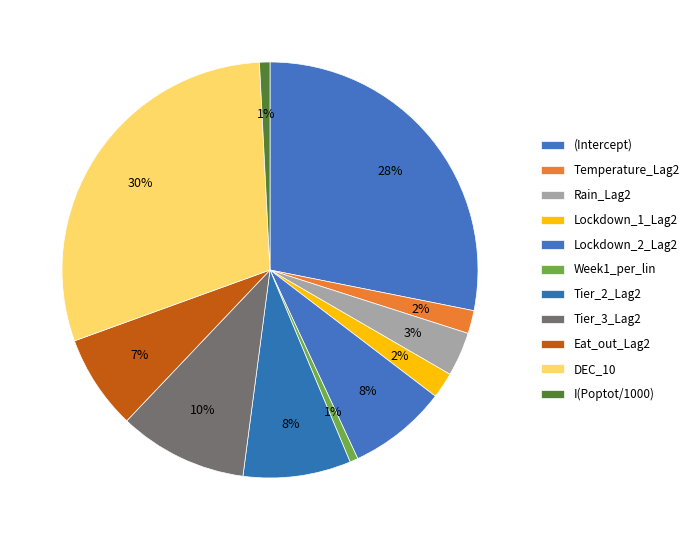

True or false: Rain_Lag2 accounts for 1% of the total.

False